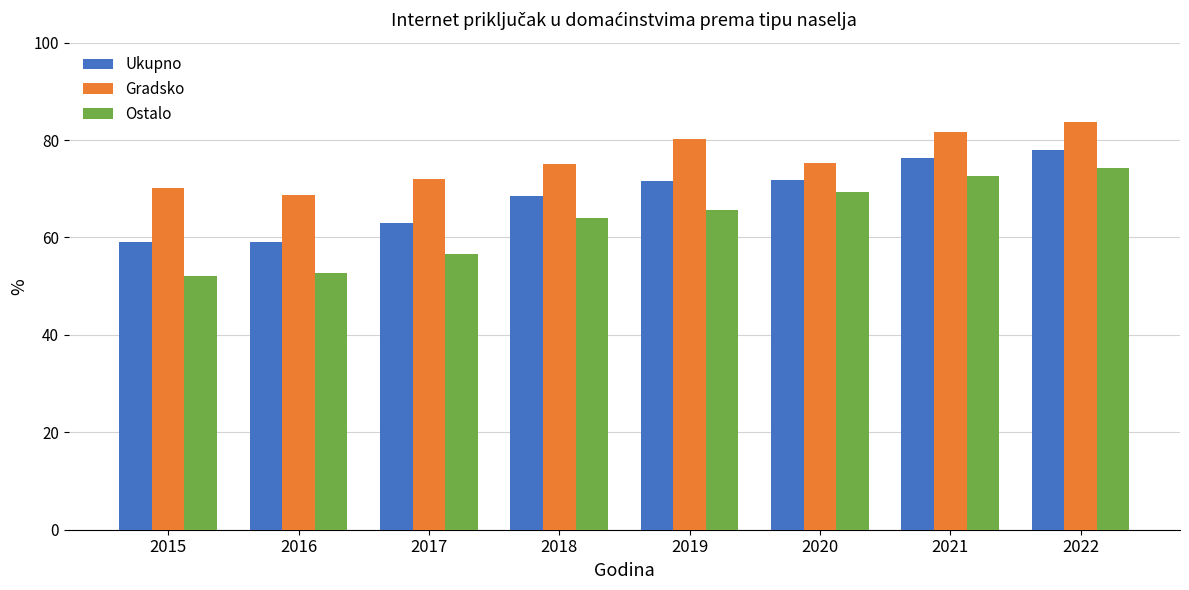

What is the value of the Gradsko bar at the 6th from the left?

75.2